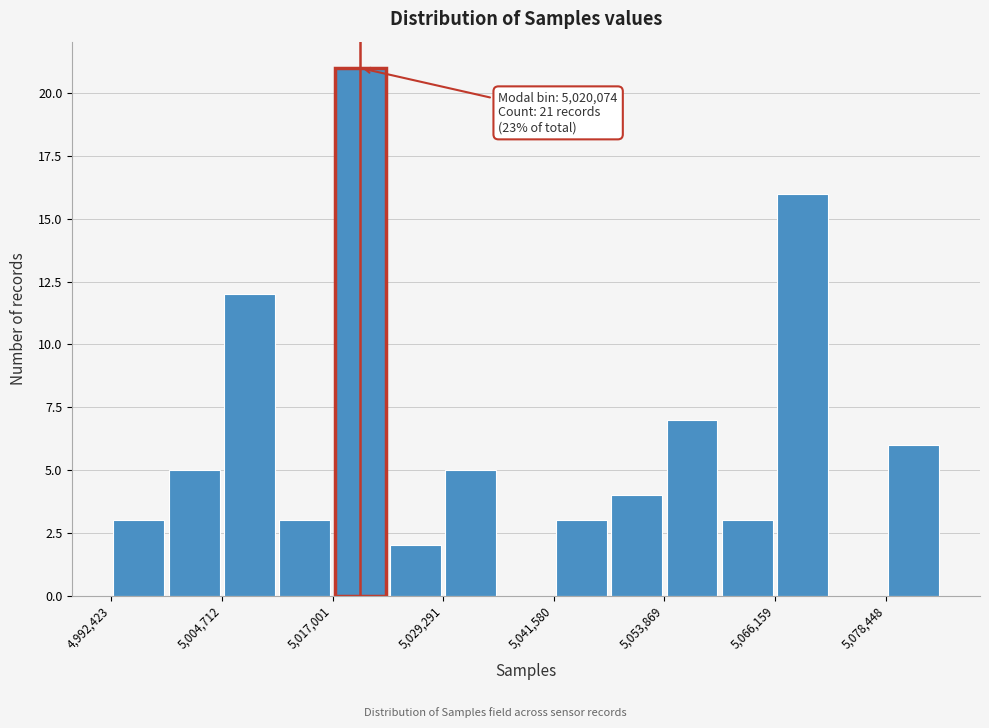

Read against the x-axis, roughly where is the centre of the tallest bar?

5020000